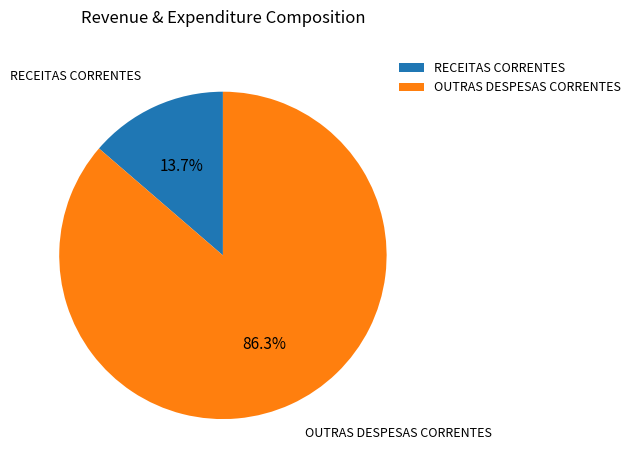

Which slice represents more than half of the pie?

OUTRAS DESPESAS CORRENTES